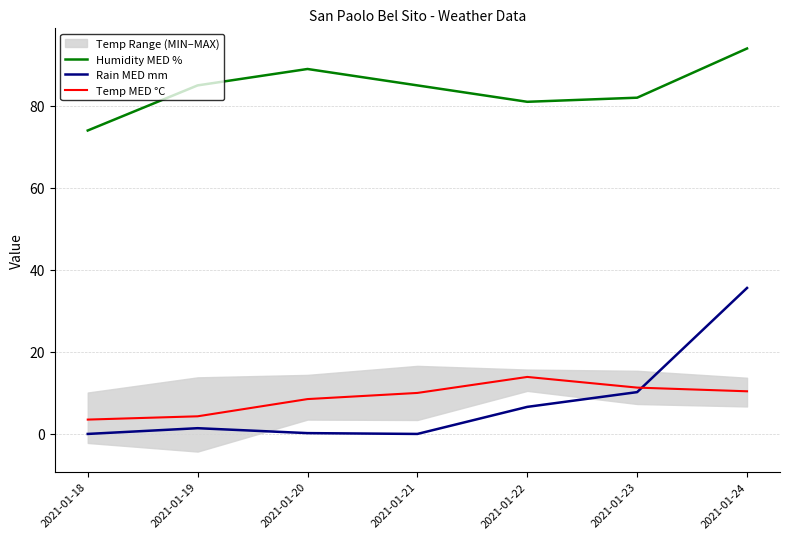

What is the highest value of the Rain MED mm series?

35.6